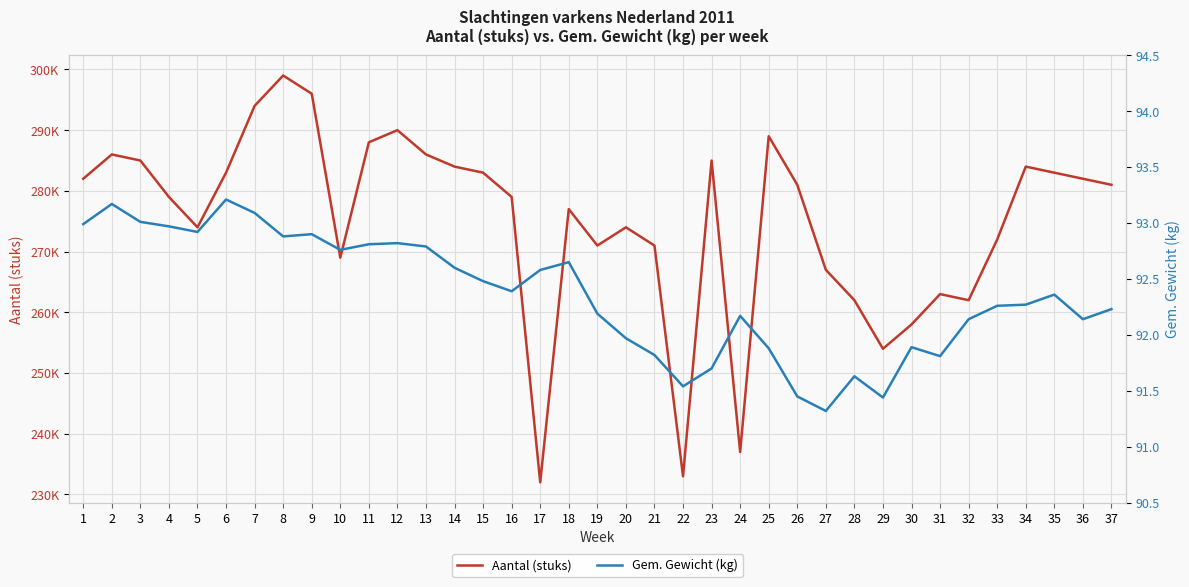

True or false: Aantal (stuks) and Gem. Gewicht (kg) cross at least once.

False